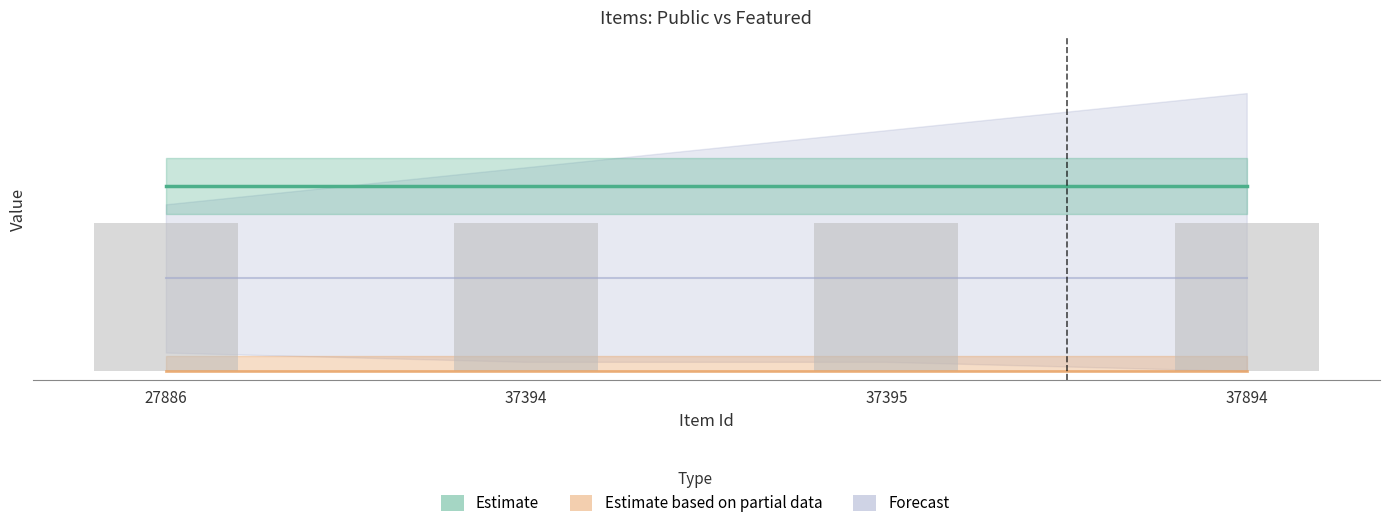

At which category is the sum across all series the highest?

27886